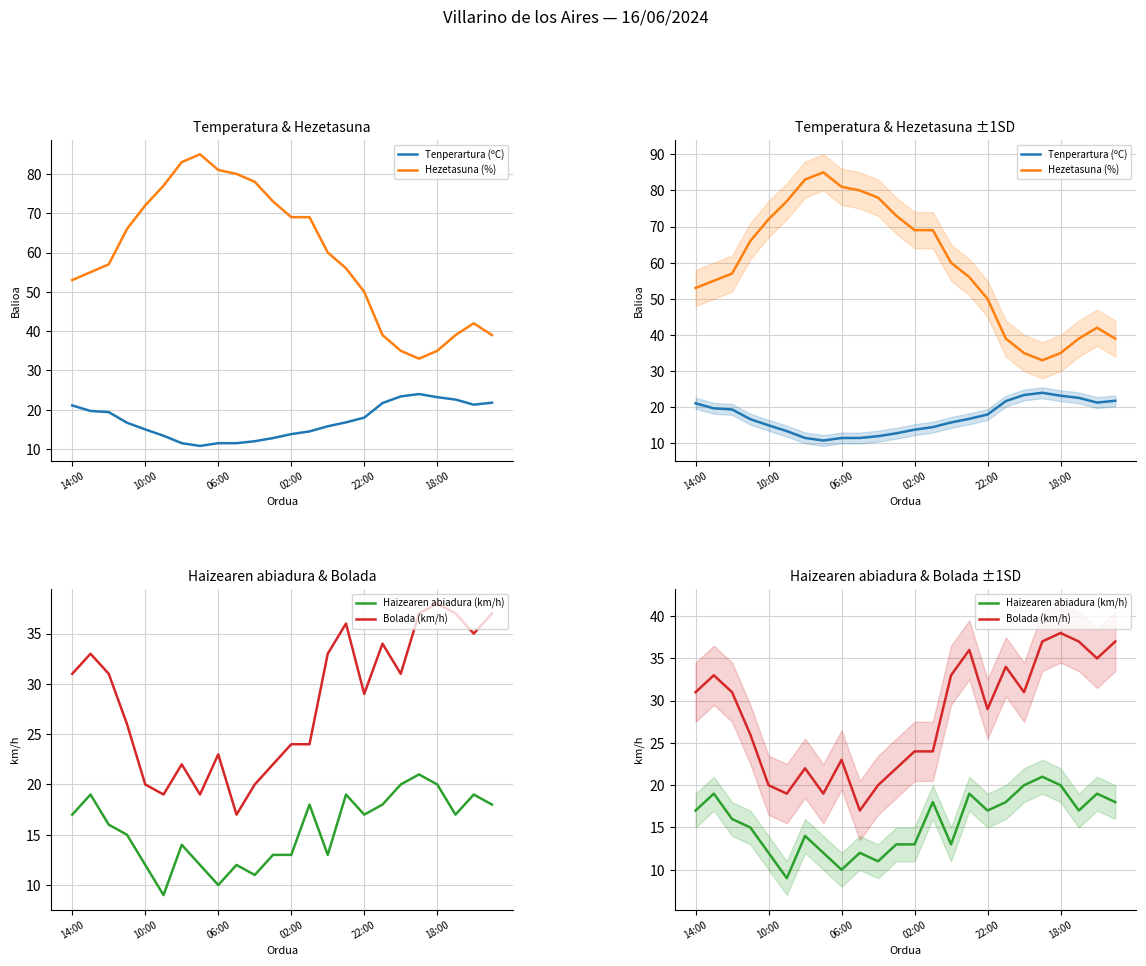

What are all the series names shown in the legend?

Tenperartura (ºC), Hezetasuna (%), Haizearen abiadura (km/h), Bolada (km/h)